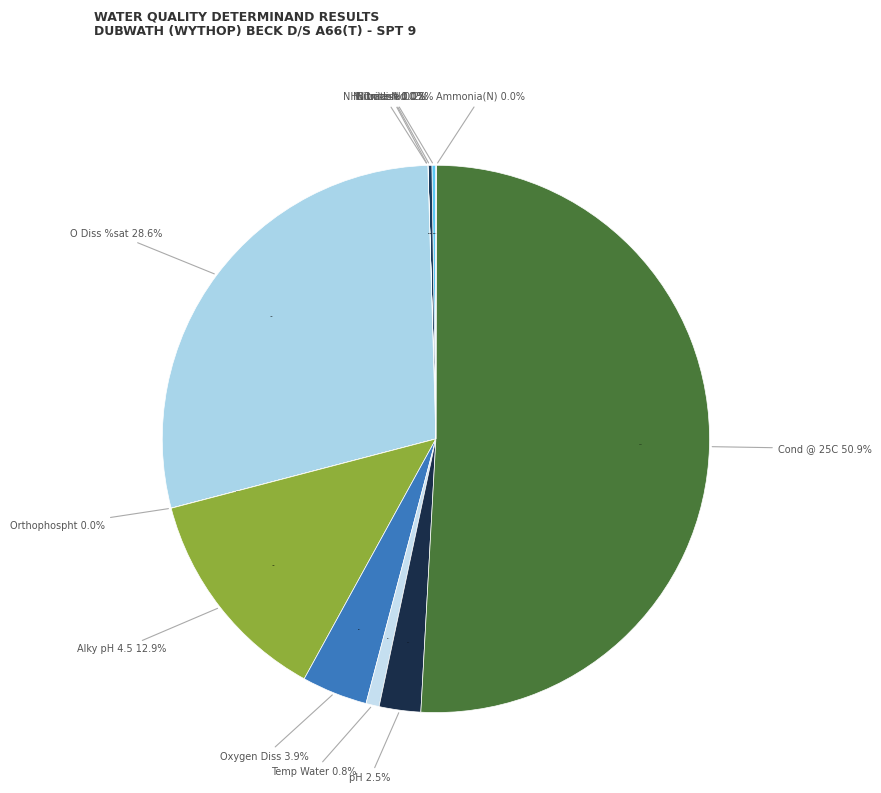

True or false: Nitrate-N accounts for 0% of the total.

True